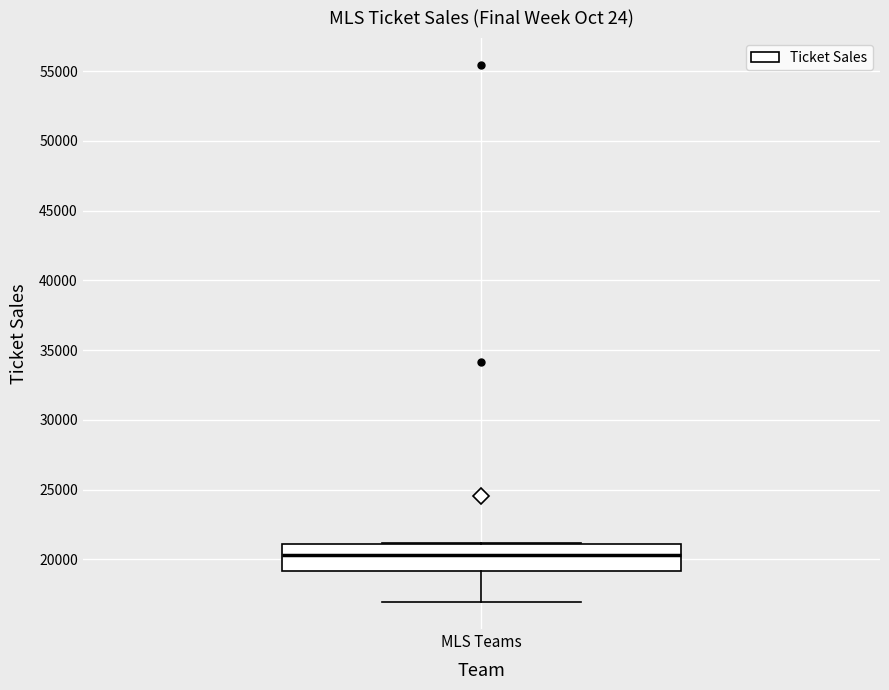

Where is the upper edge of the box for MLS Teams on the y-axis? The values are not printed on the chart, so give them approximately, as read against the axis.

21000